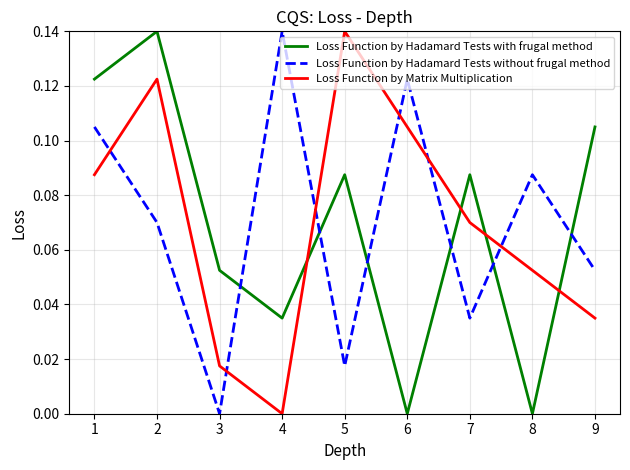

At how many categories does at least one series exceed 0?

9